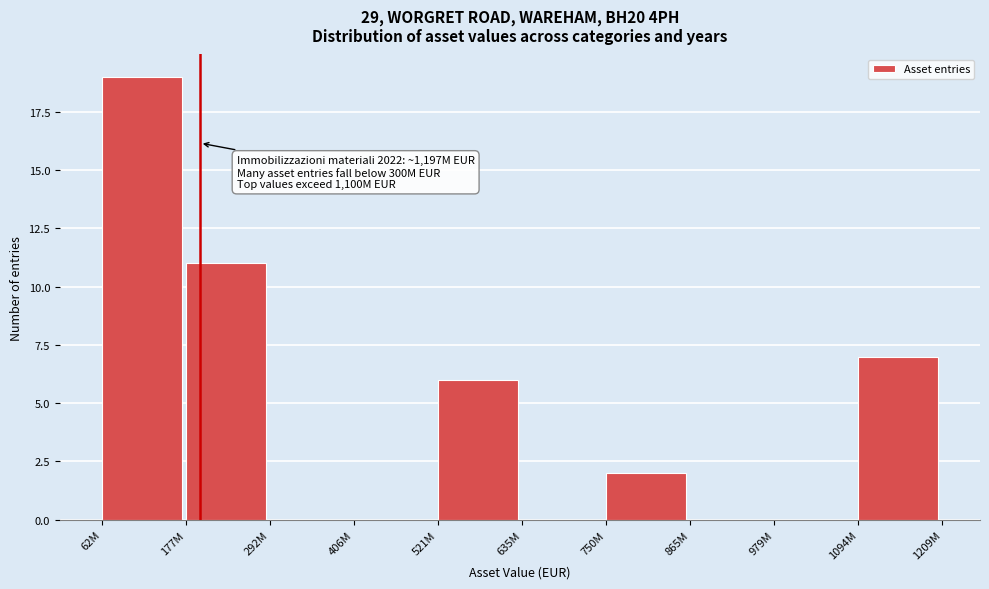

Reading left to right, list all the values displayed in this chart.

62M=19	177M=11	292M=0	406M=0	521M=6	635M=0	750M=2	865M=0	979M=0	1094M=7